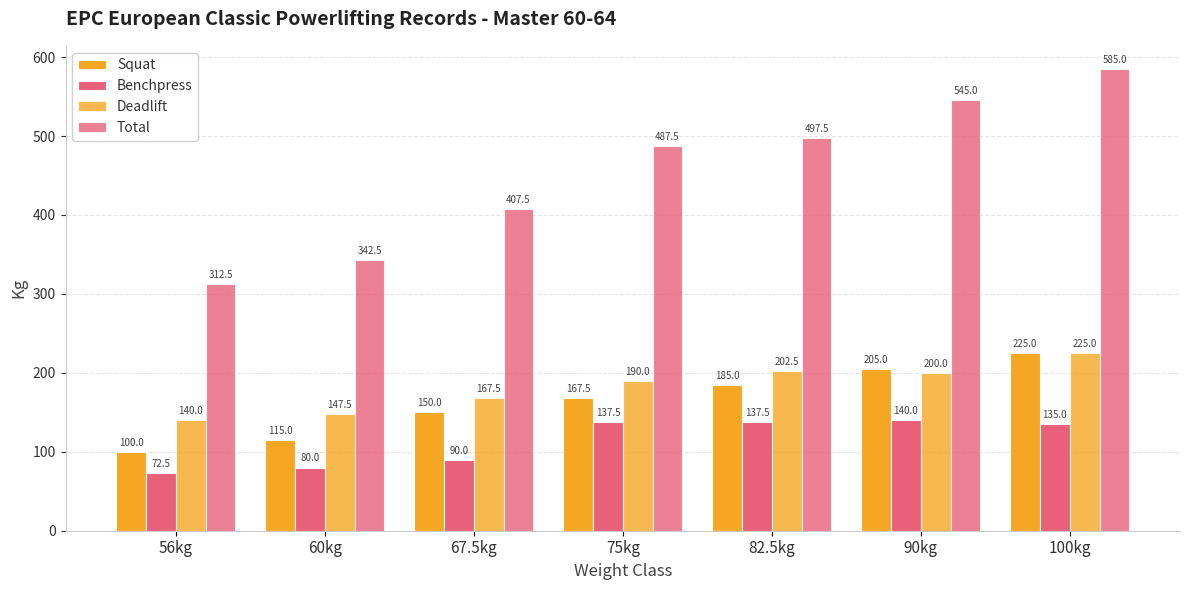

How many groups of bars are there?

7